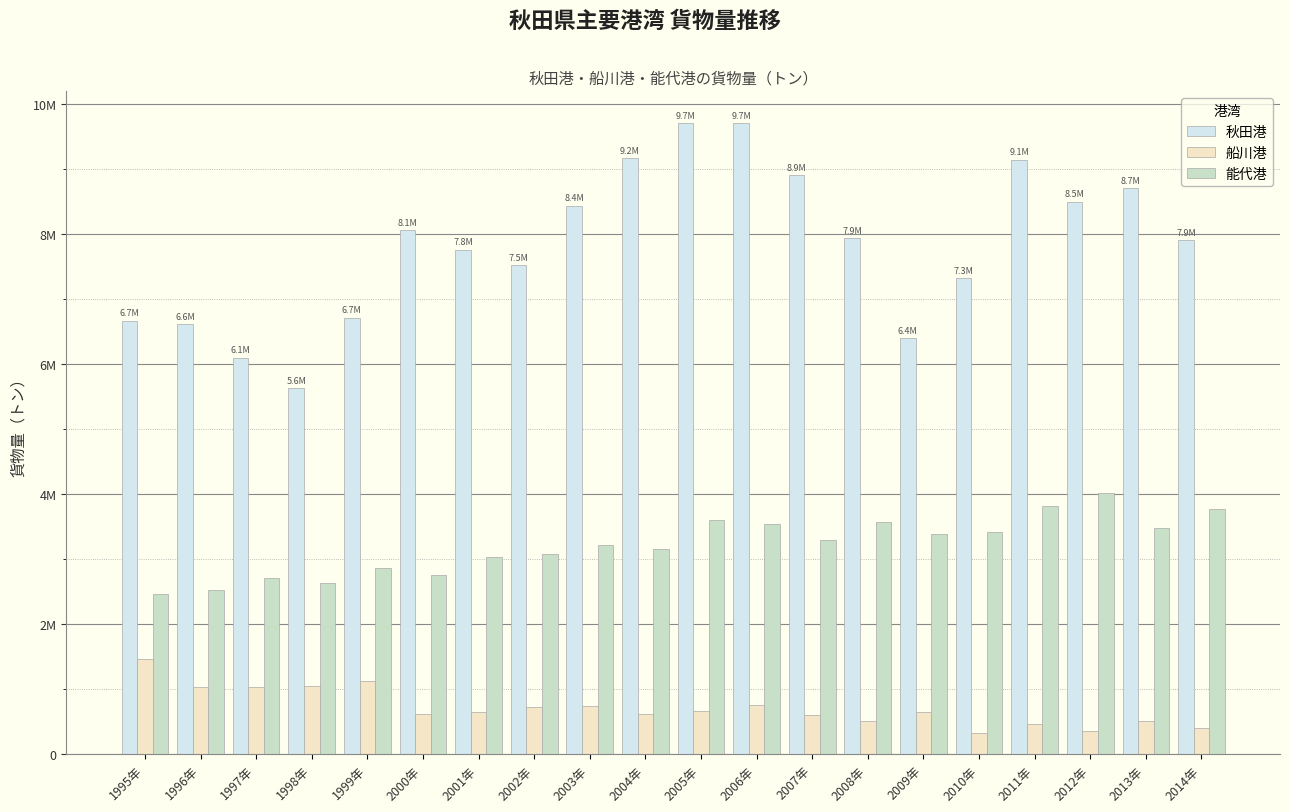

Are the bars grouped side by side (vs. stacked)?

Yes